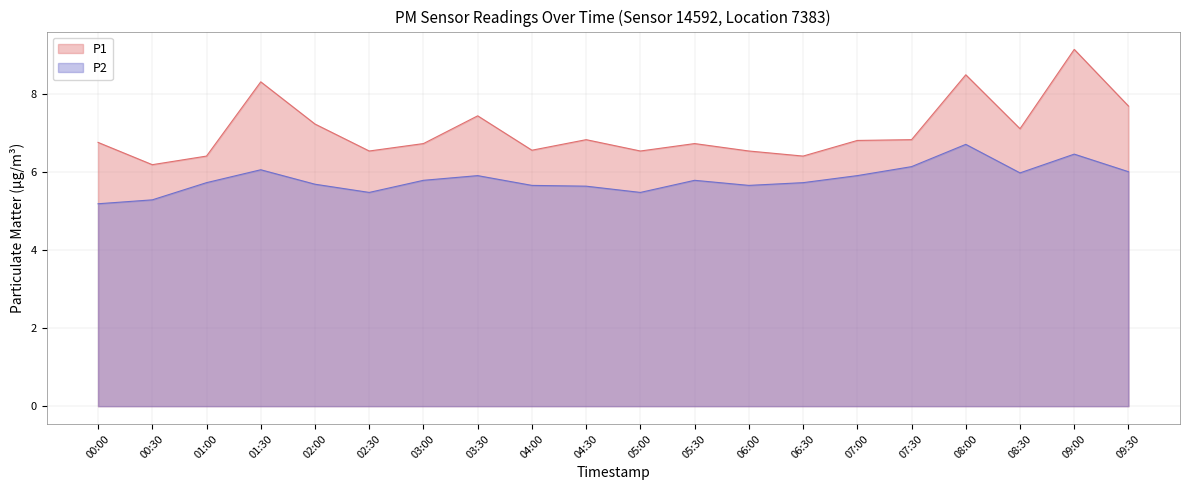

Rank the series at 09:00 from lowest to highest value.

P2, P1